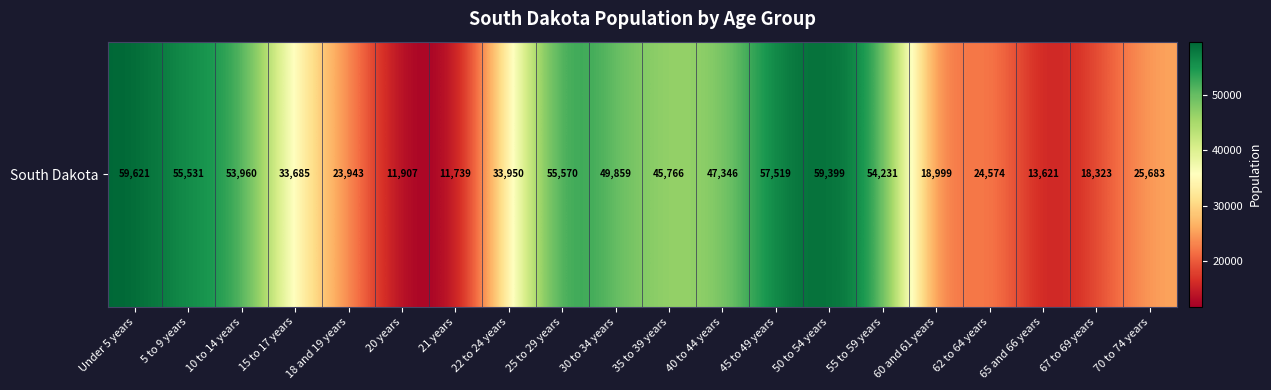

What is the difference between the values at 67 to 69 years and 60 and 61 years?

676